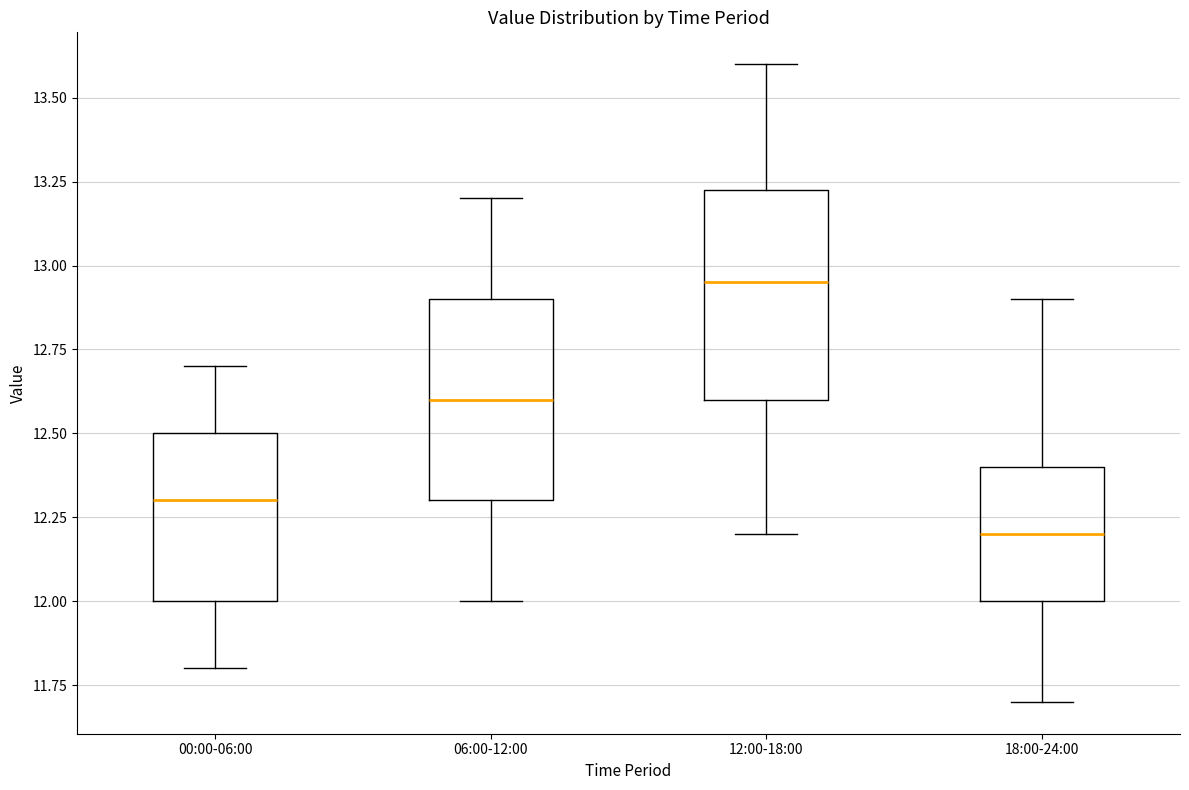

Reading left to right, transcribe this box plot: for each box, give where its median line is, the range the box spans, and where its two whiskers end, as read against the y-axis. The values are not printed on the chart, so give them approximately, as read against the axis.

00:00-06:00: median 12.30, box 12.00 to 12.50, whiskers 11.80 to 12.70
06:00-12:00: median 12.60, box 12.30 to 12.90, whiskers 12.00 to 13.20
12:00-18:00: median 12.95, box 12.60 to 13.25, whiskers 12.20 to 13.60
18:00-24:00: median 12.20, box 12.00 to 12.40, whiskers 11.70 to 12.90